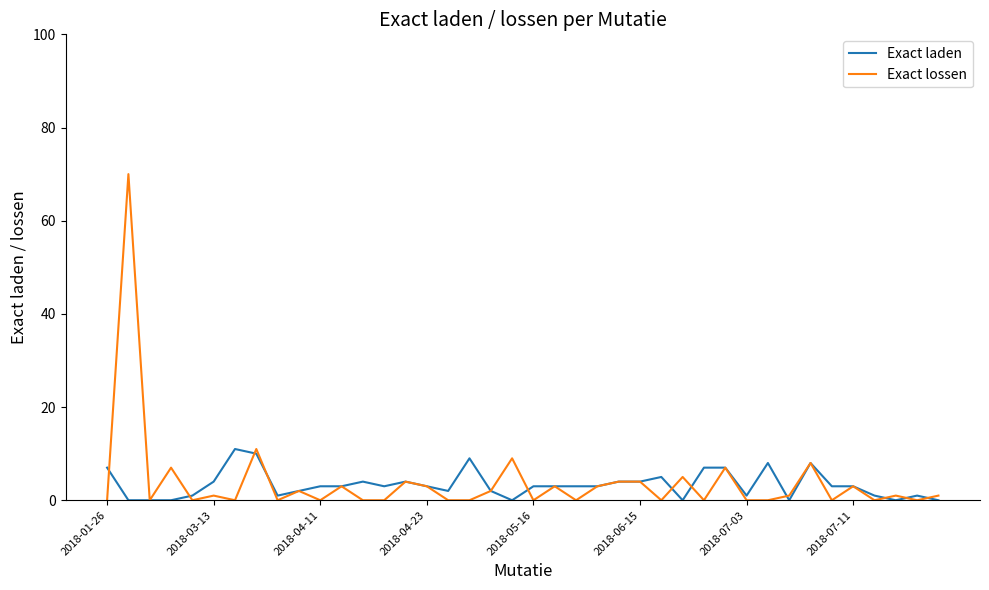

What is the greatest value displayed?

70